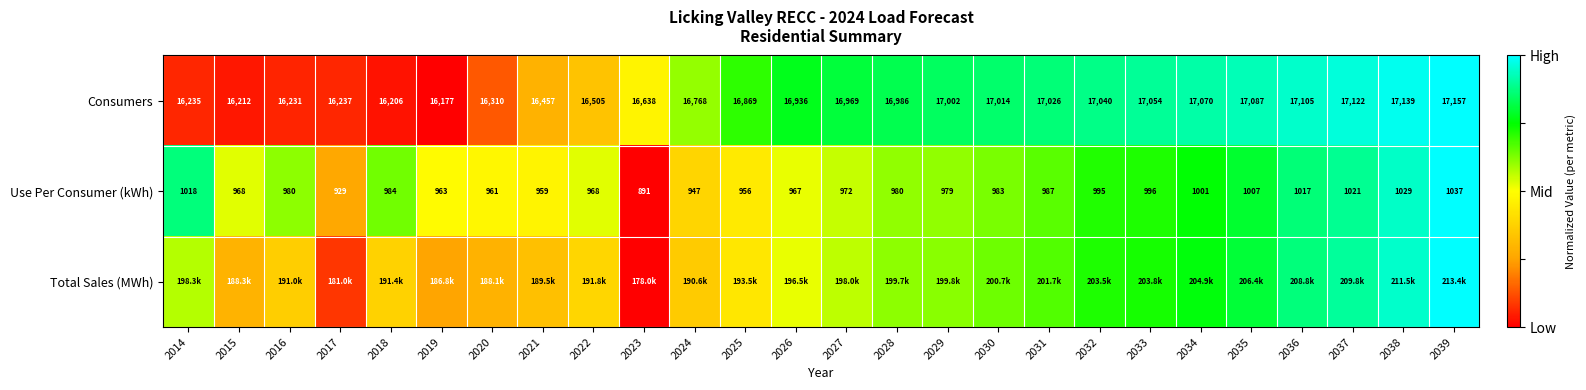

Is the value of Use Per Consumer (kWh) at 2030 greater than the value of Consumers at 2015?

No